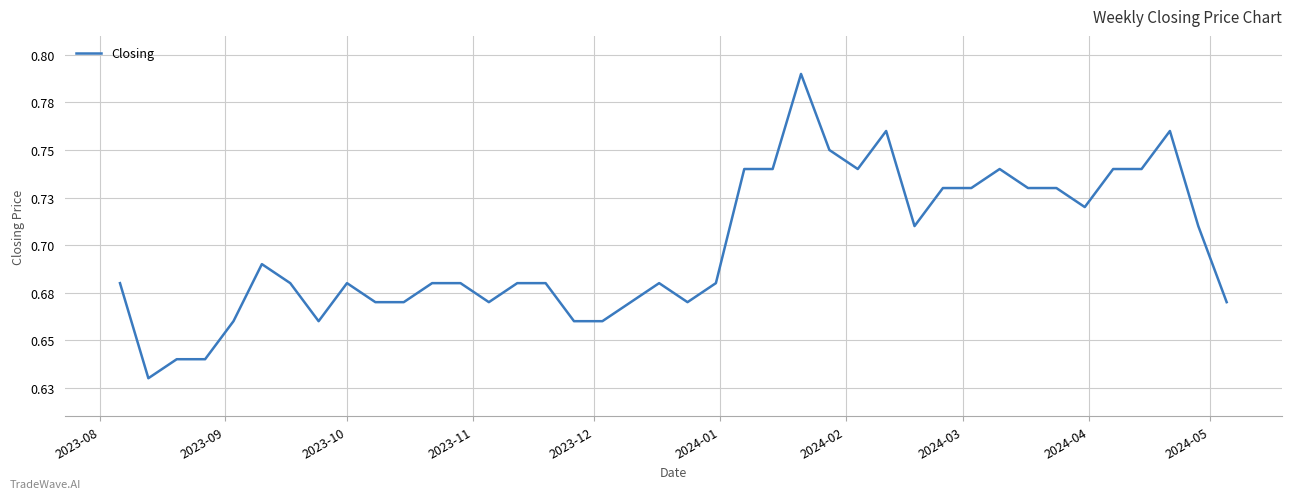

At which label is the value closest to 0?

2023-09